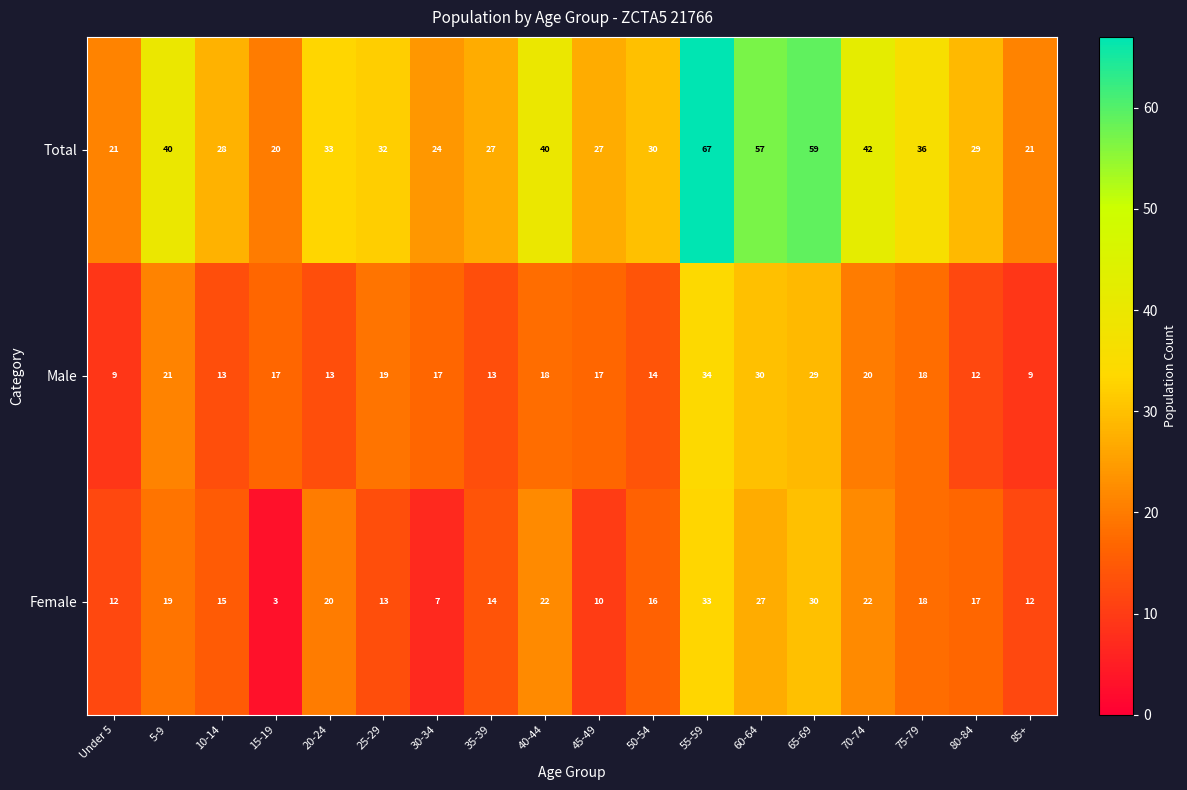

What is the sum of all Female values?

310